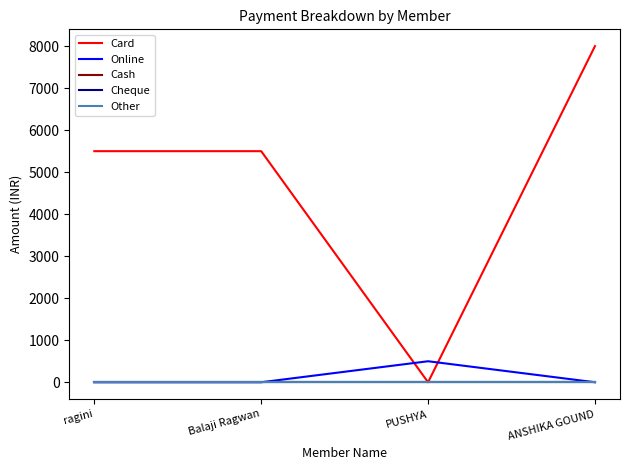

Is this an area chart (filled region under the line)?

No